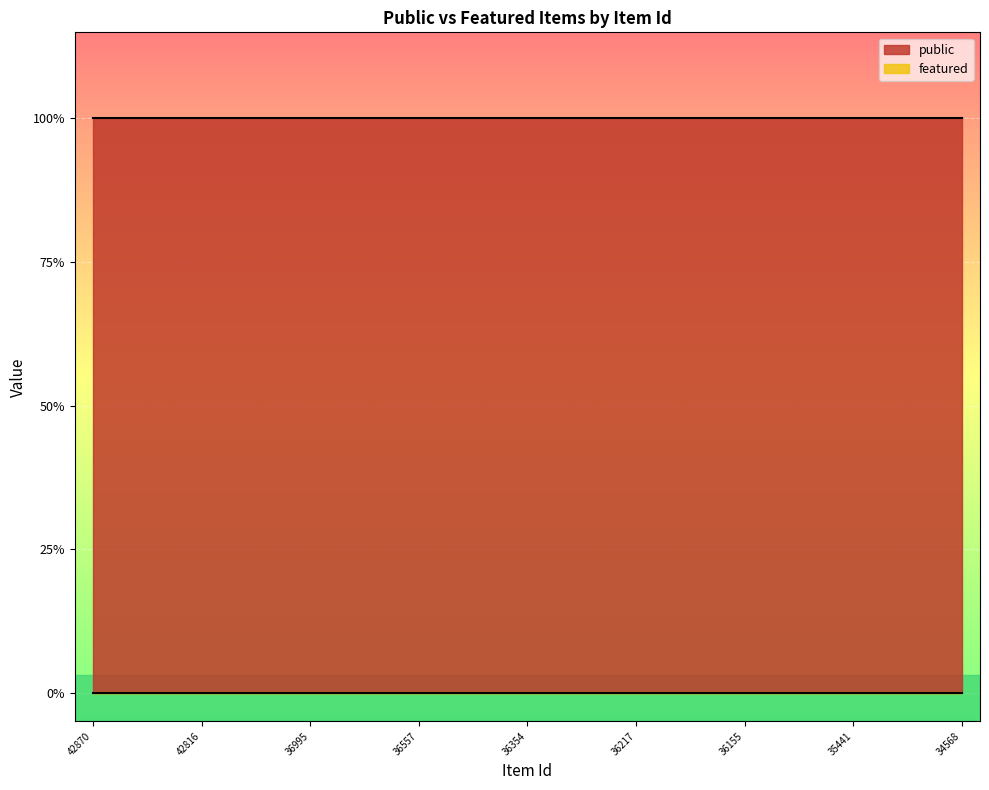

Where is featured nearest to the value 0?

42870